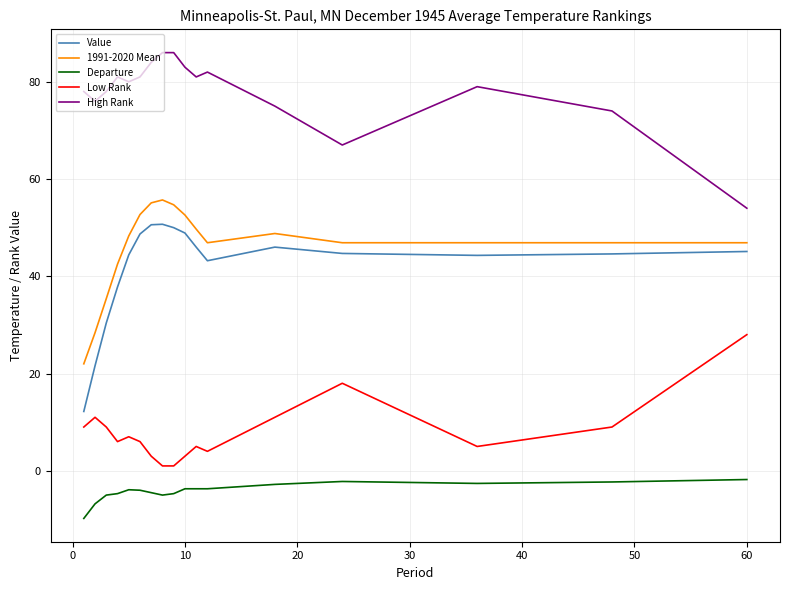

What are all the series names shown in the legend?

Value, 1991-2020 Mean, Departure, Low Rank, High Rank